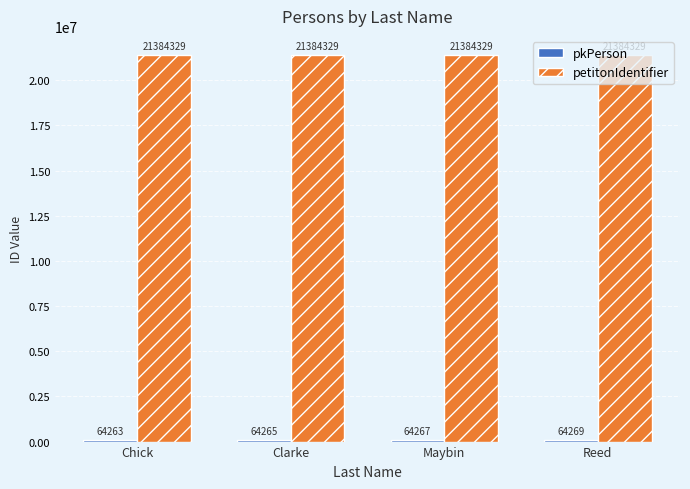

What is the approximate value of petitonIdentifier at Reed?

21384329